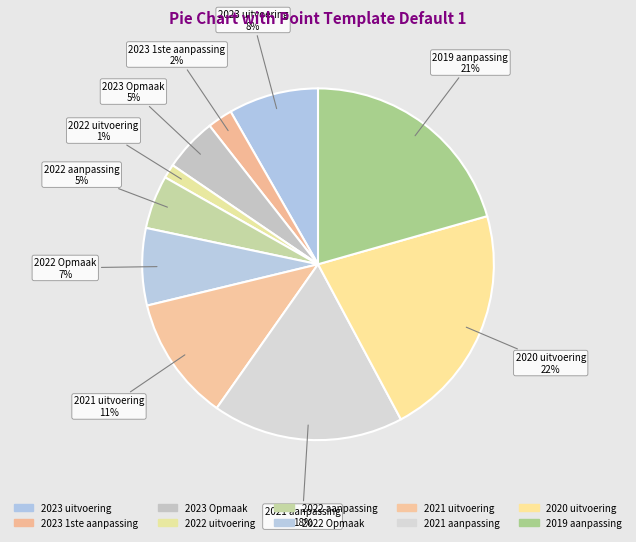

How many segments does this pie chart have?

10